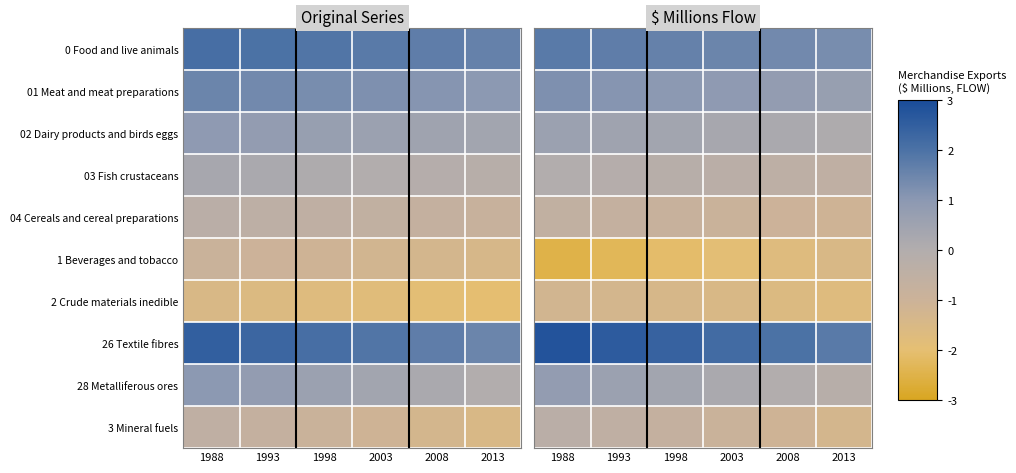

At which category is the sum across all series the highest?

1988